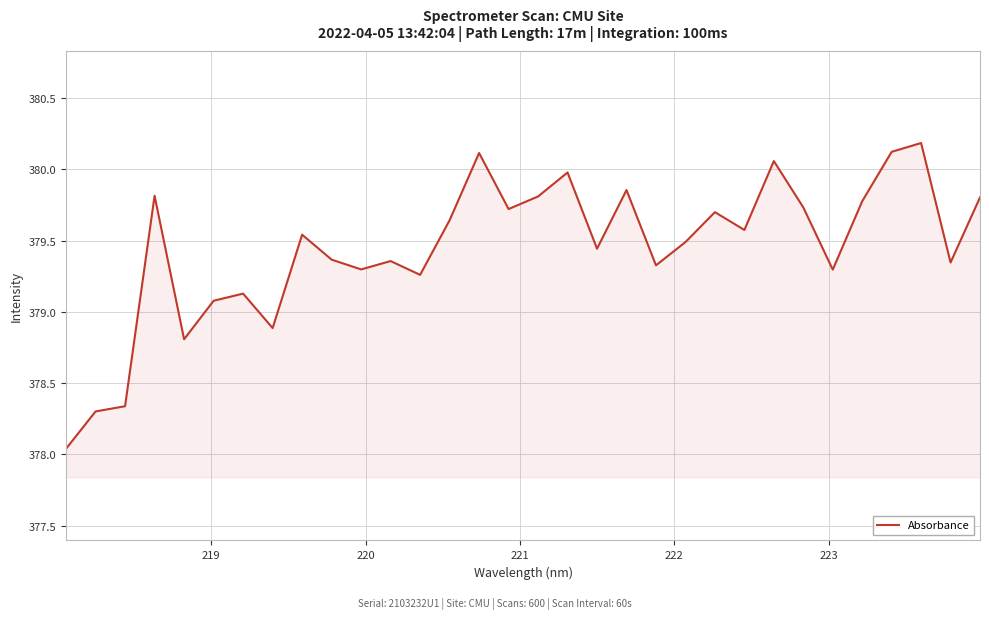

What is the greatest value displayed?

380.2